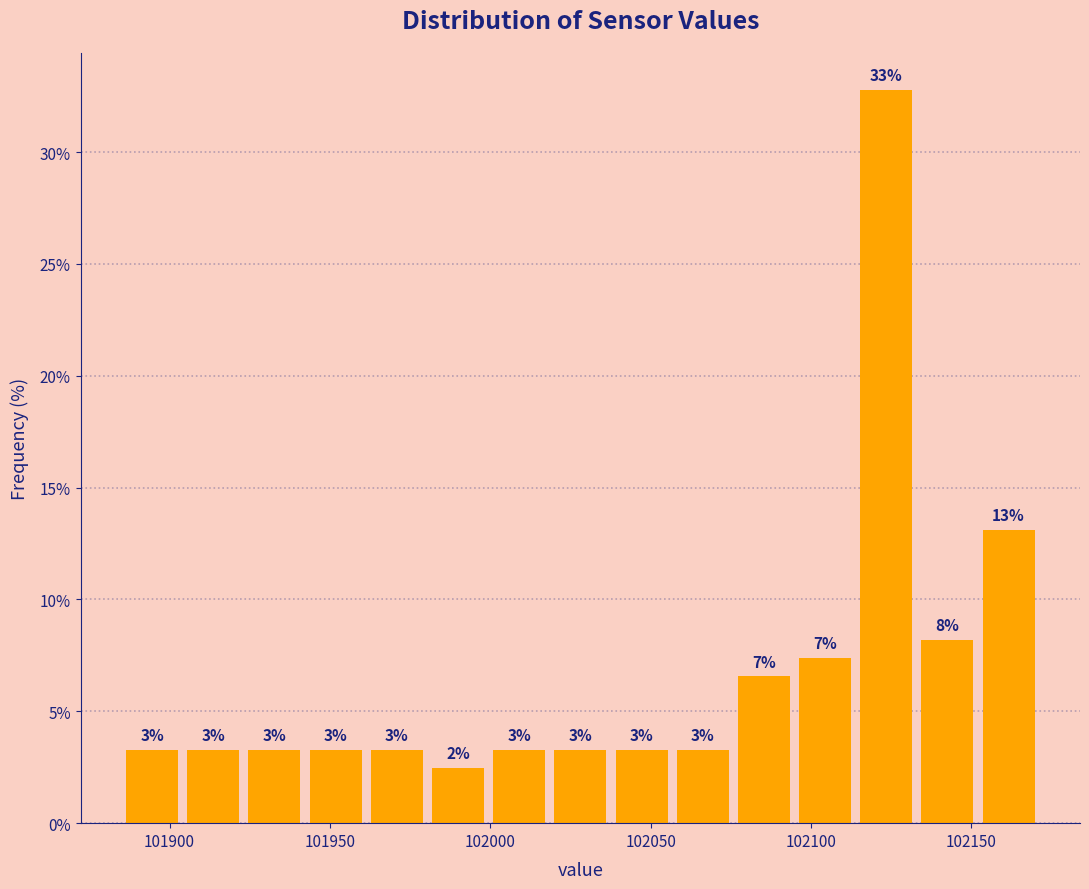

Around what value on the x-axis is the tallest bar? Give the approximate position of its centre, as read against the axis.

102125